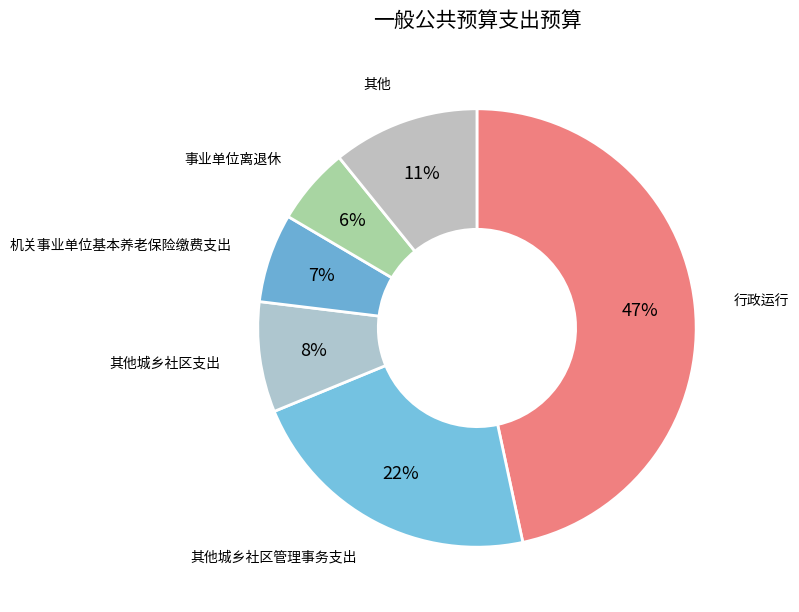

How many slices are in this pie chart?

6